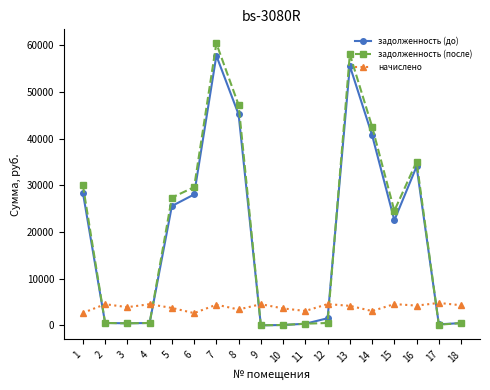

True or false: начислено has more than 1 points higher than both neighbors.

True